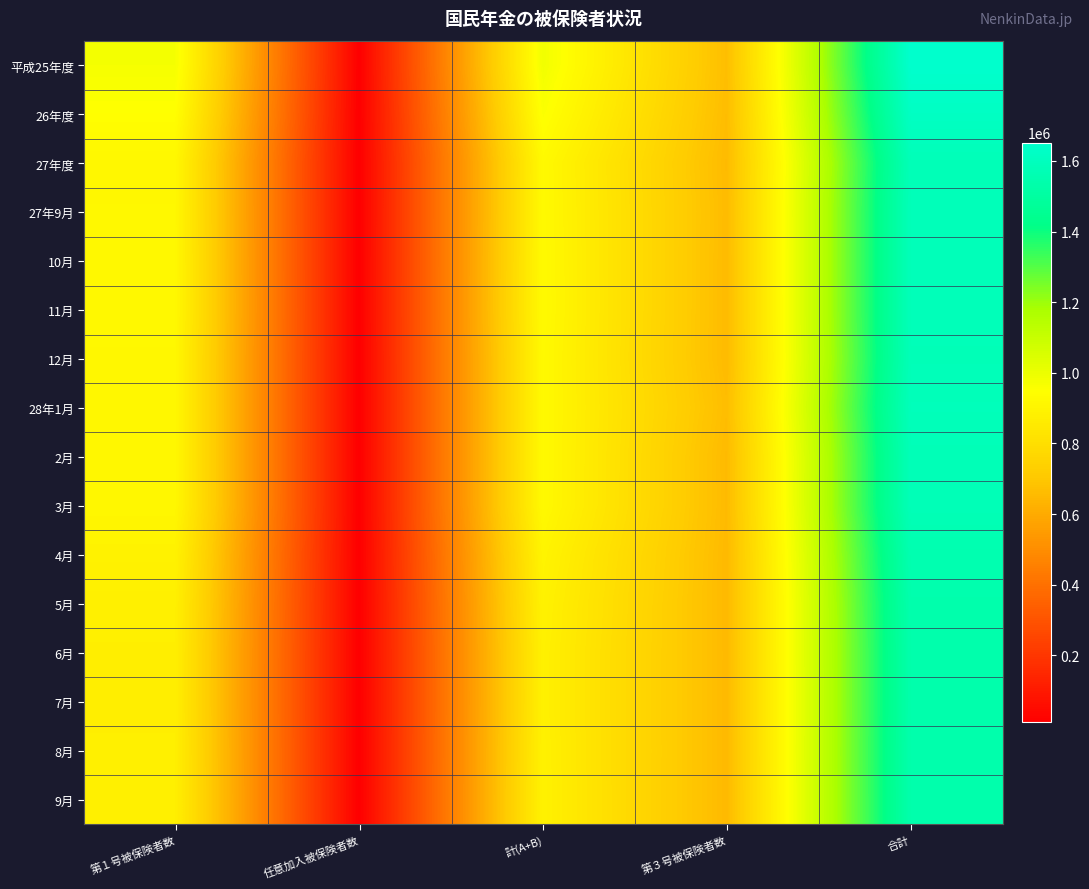

Between 任意加入被保険者数 and 第３号被保険者数, which is larger?

第３号被保険者数